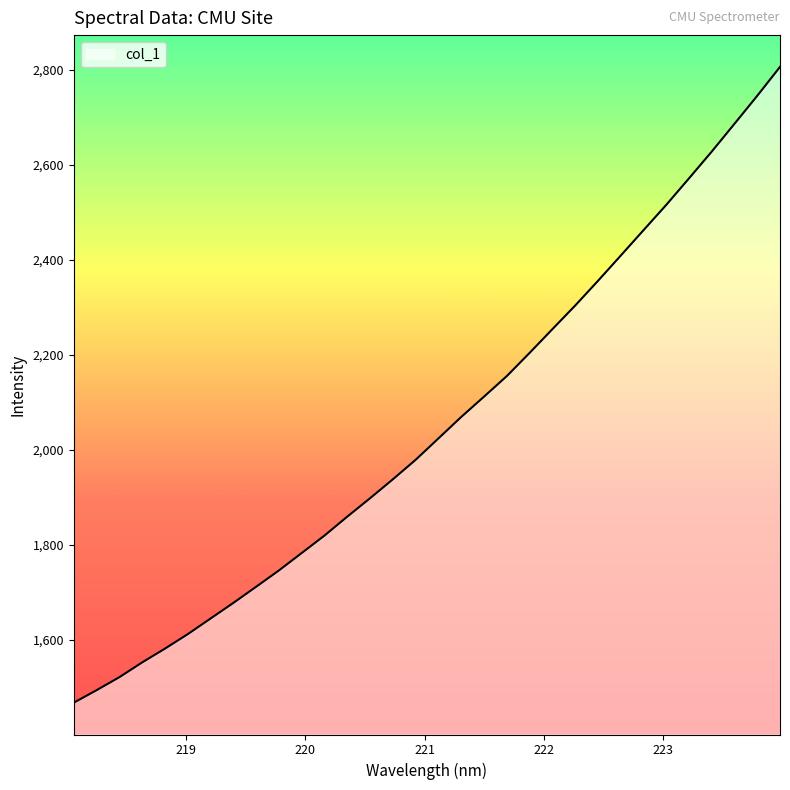

What is the difference between the second highest and second lowest values?

1250.7